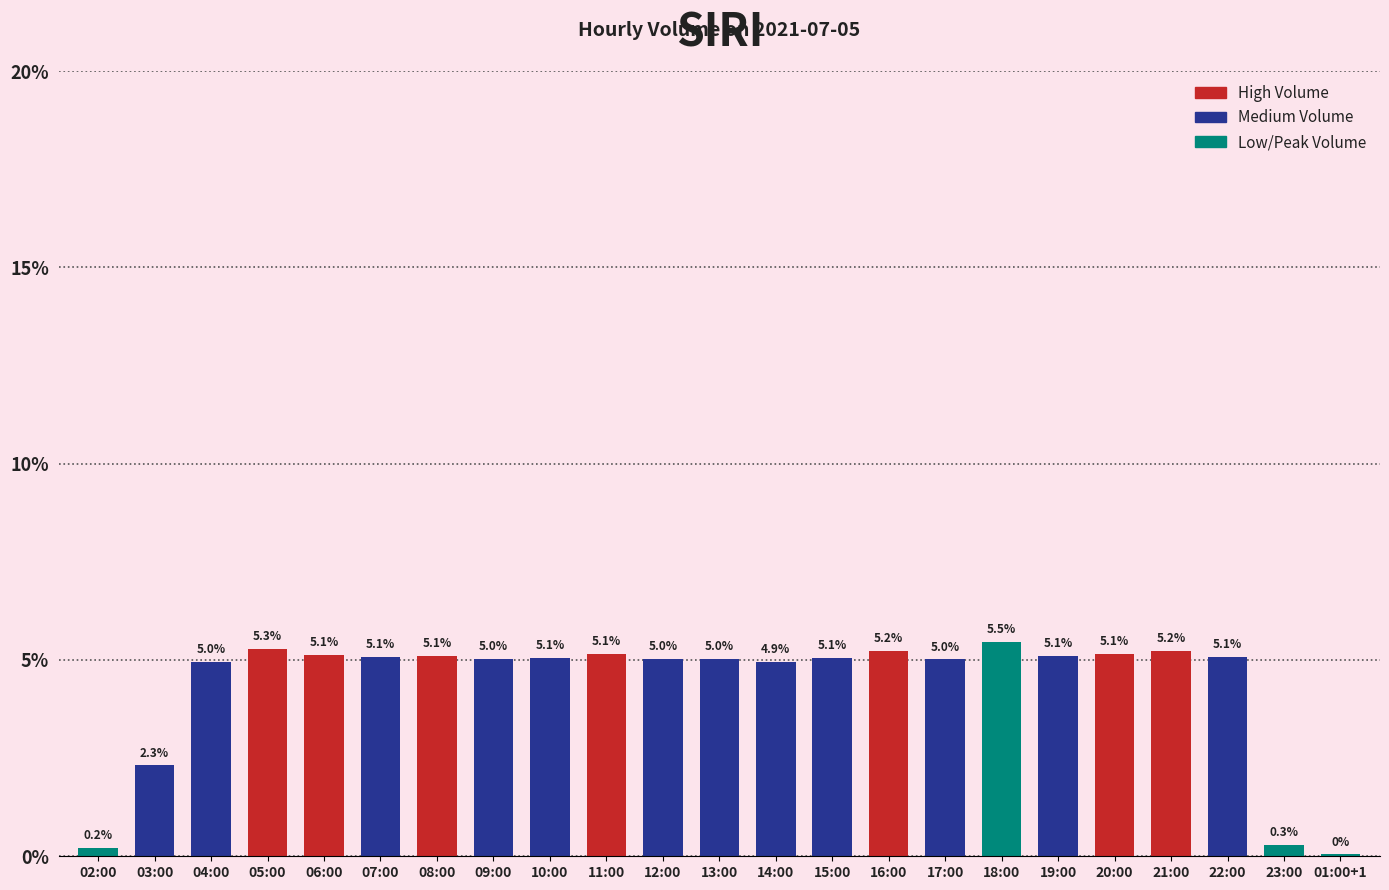

What is the maximum value shown in the chart?

5.5